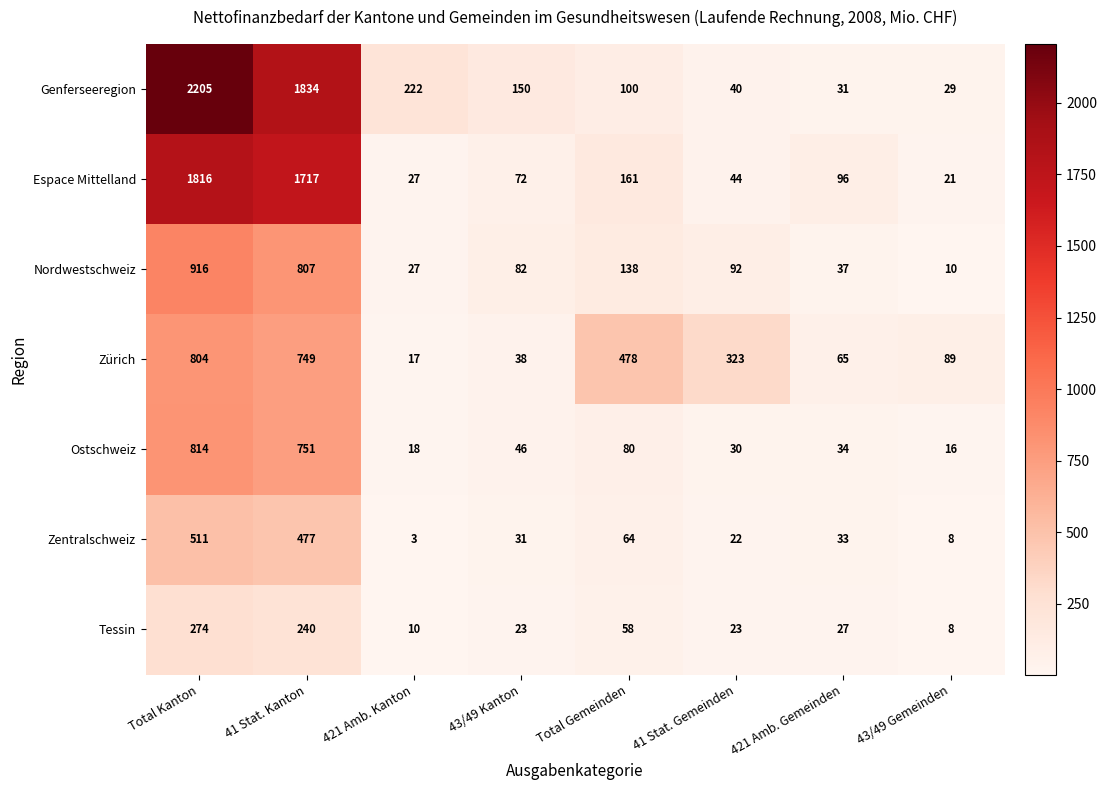

Count the number of data series in this chart.

7